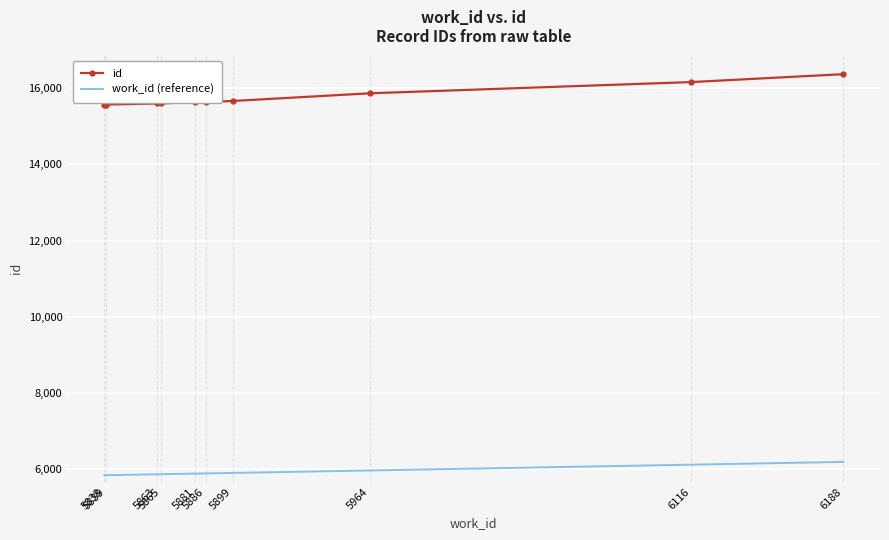

What are all the series names shown in the legend?

id, work_id (reference)